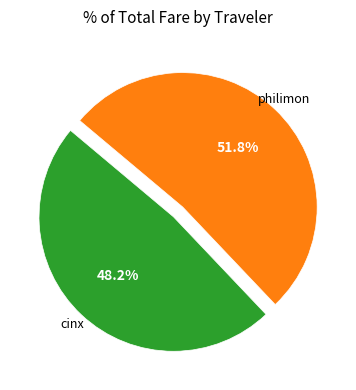

Does any single category account for the majority?

Yes